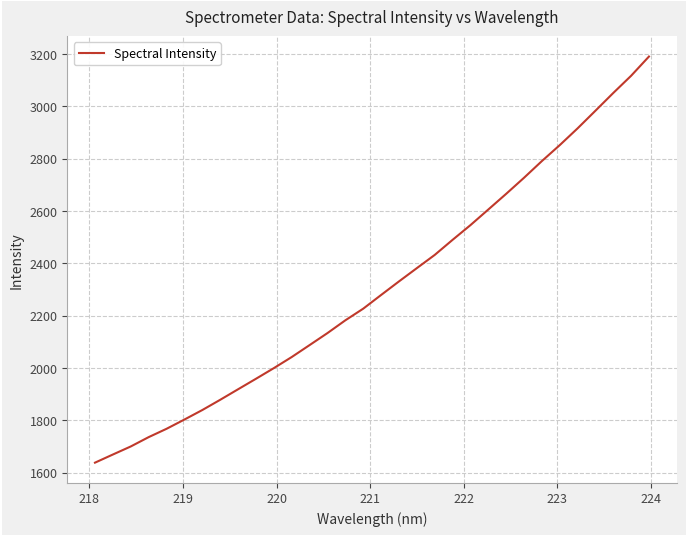

What is the maximum value shown in the chart?

3190.3